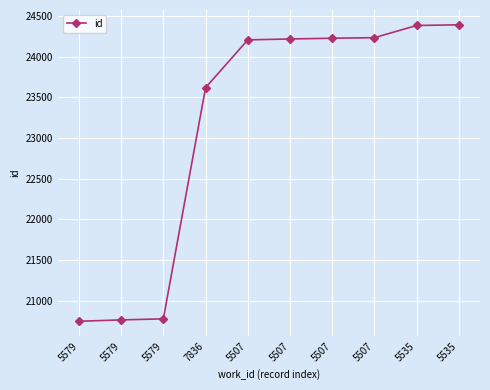

Reading left to right, extract all data points from this chart.

20747	20764	20777	23620	24208	24219	24228	24235	24385	24393